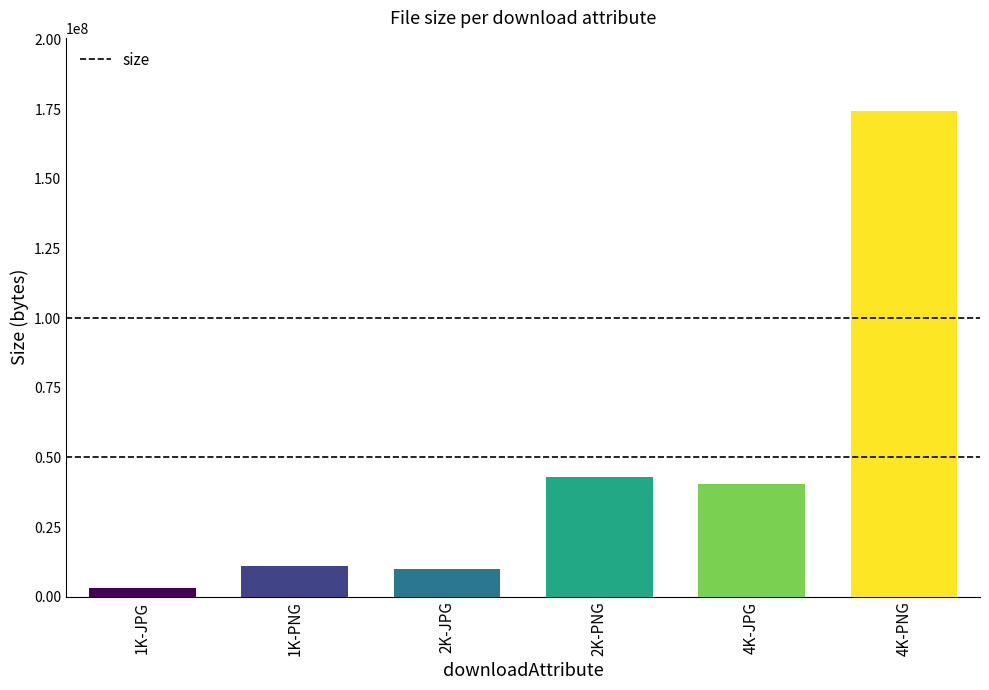

True or false: the data shows 2580484 at 2K-JPG.

False